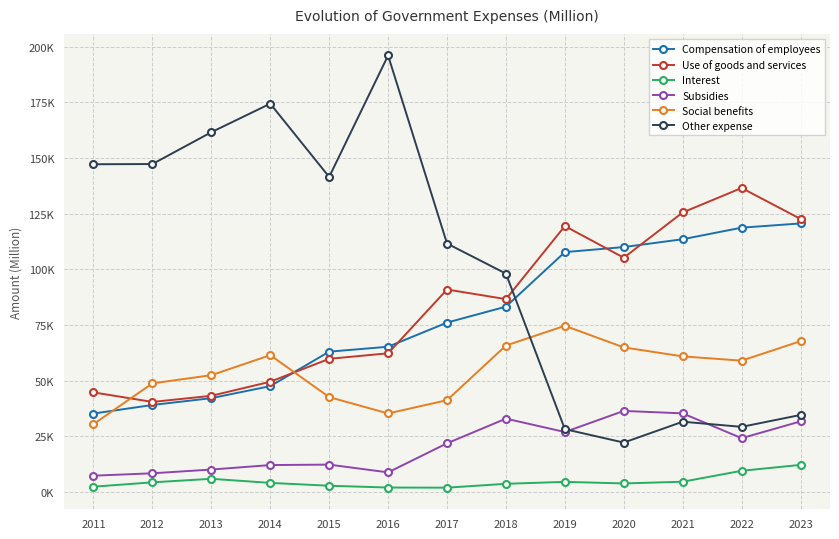

Is the value of Interest at 2015 greater than the value of Subsidies at 2018?

No